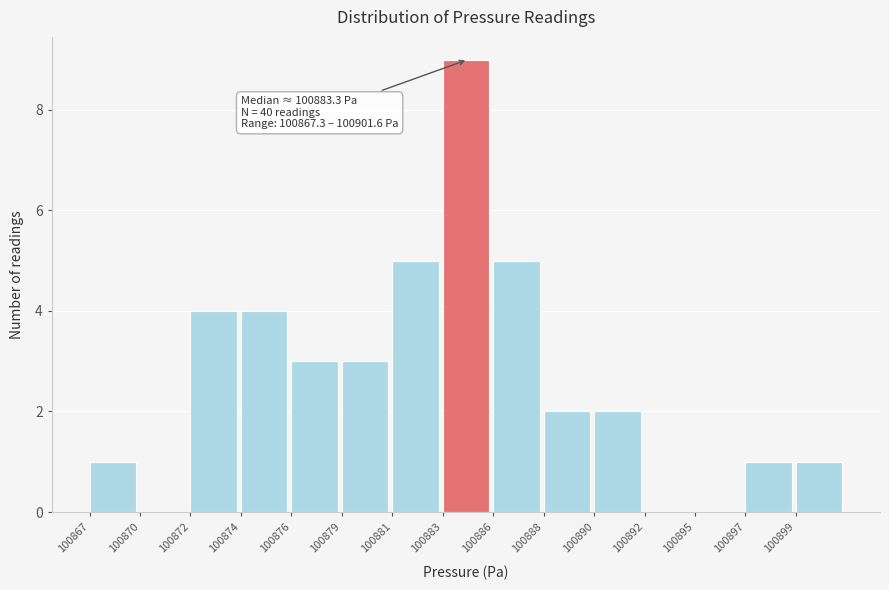

Reading left to right, what are all the values shown in this chart?

100867=1	100870=0	100872=4	100874=4	100876=3	100879=3	100881=5	100883=9	100886=5	100888=2	100890=2	100892=0	100895=0	100897=1	100899=1